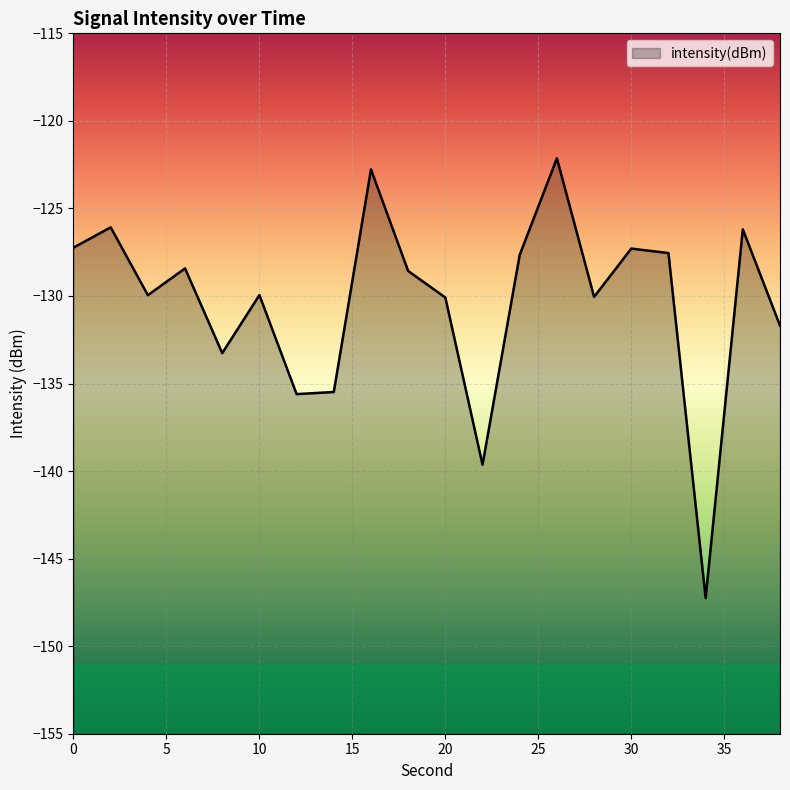

Rank the categories by value from highest to lowest.

26, 16, 2, 36, 0, 30, 32, 24, 6, 18, 10, 4, 28, 20, 38, 8, 14, 12, 22, 34